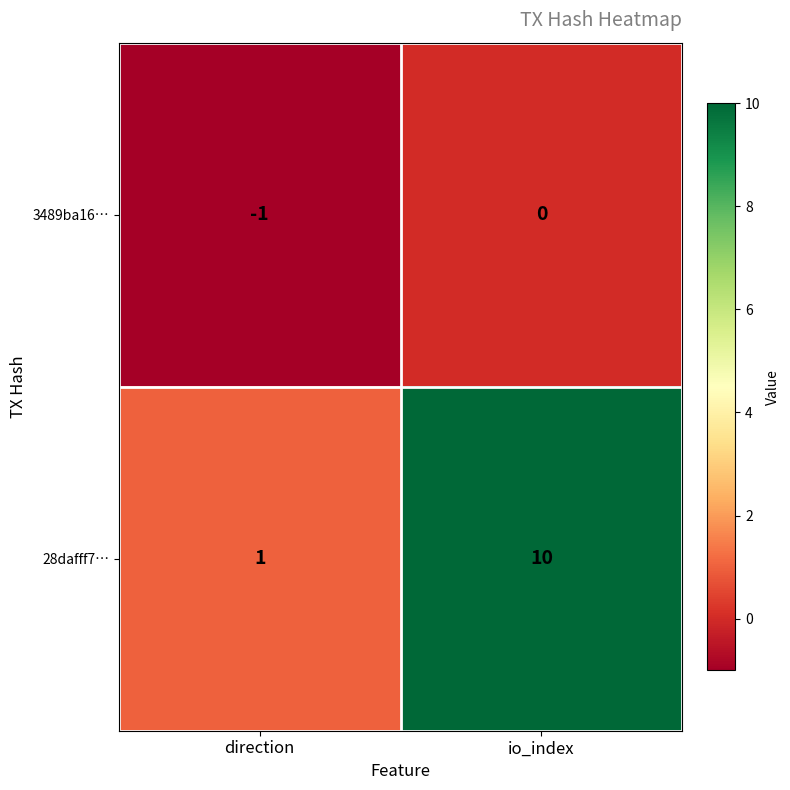

At which label is 28dafff7… closest to 5?

direction